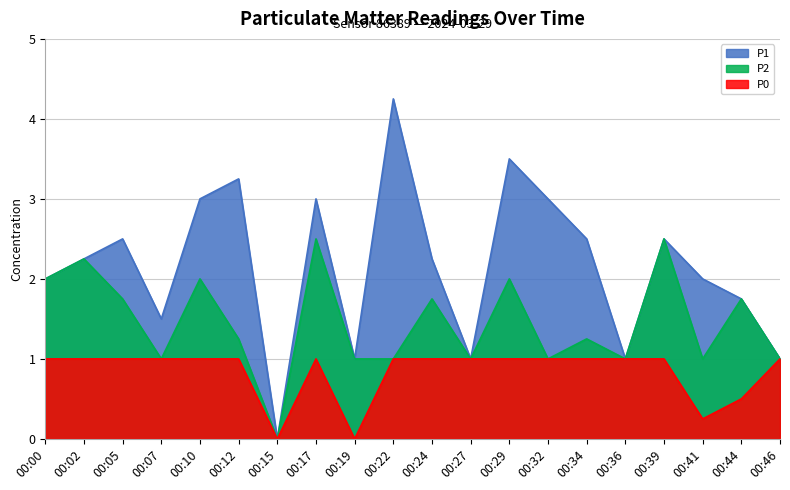

Which series changed the most between 00:27 and 00:44?

P1